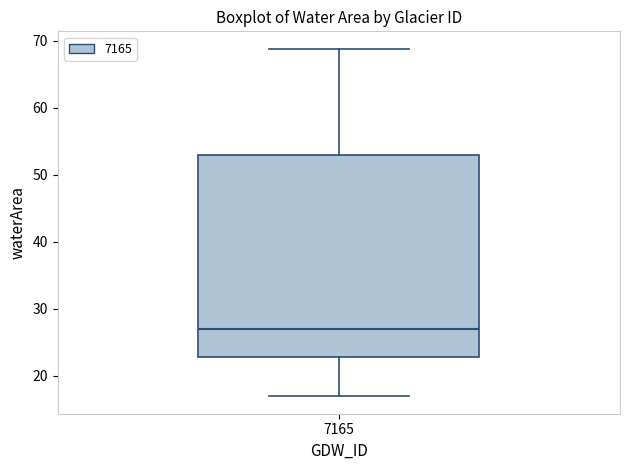

Read this box plot against the y-axis: the position of the median line, the range covered by the box, and the ends of both whiskers. The values are not printed on the chart, so give them approximately, as read against the axis.

median 27, box 23 to 53, whiskers 17 to 69